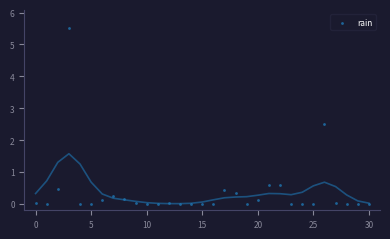

What Y value in the scatter plot is closest to 2?

2.5